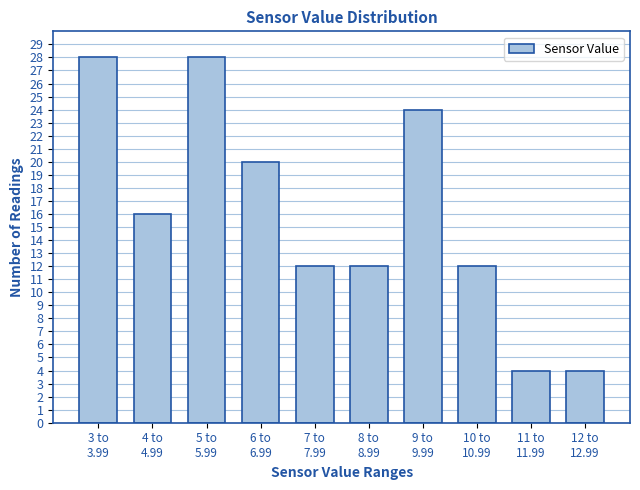

Reading right to left, transcribe all the data shown in this chart.

4	4	12	24	12	12	20	28	16	28